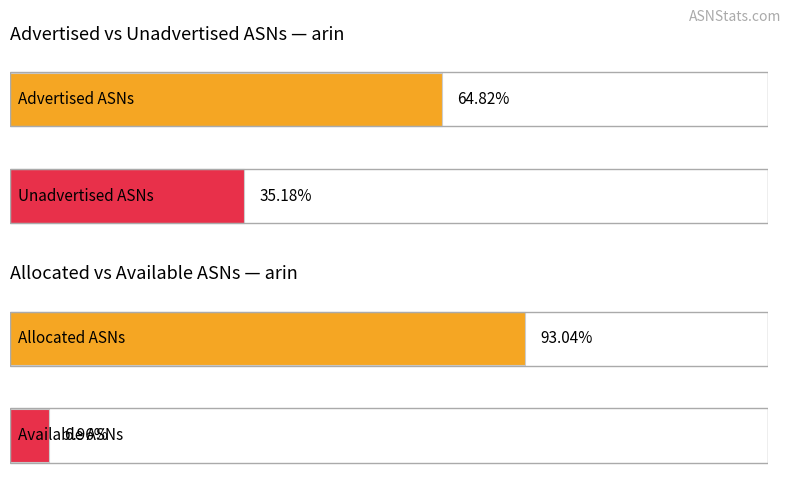

What are all the series names shown in the legend?

Advertised ASNs, Unadvertised ASNs, Allocated ASNs, Available ASNs